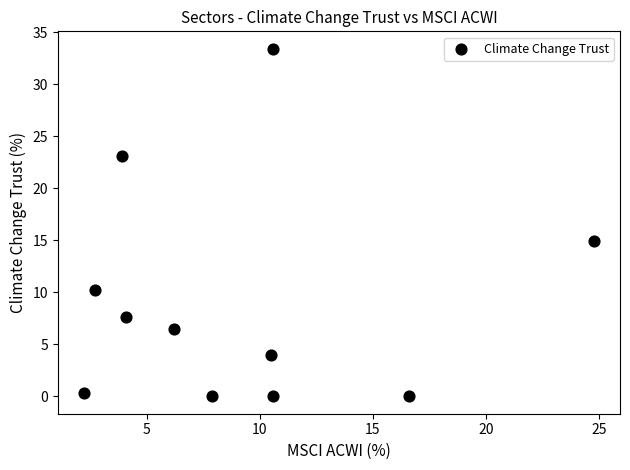

What Y value in the scatter plot is closest to 16?

14.9